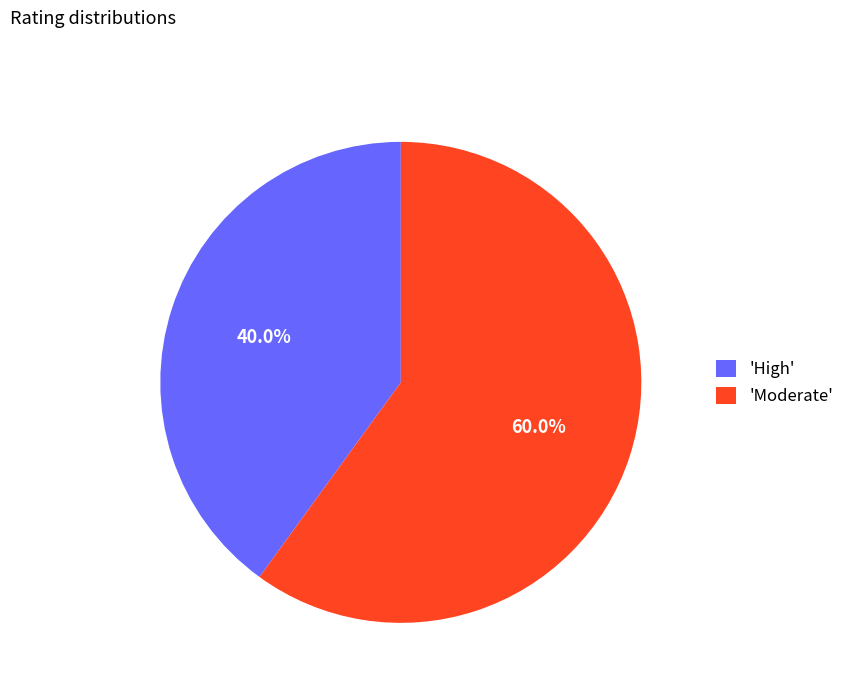

What percentage is NOT represented by 'High'?

60.0%